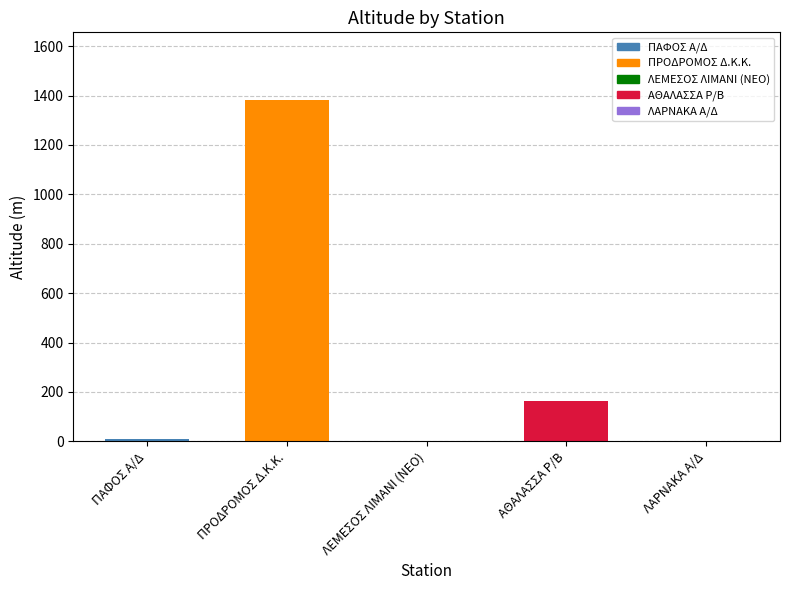

Are the bars grouped side by side (vs. stacked)?

No